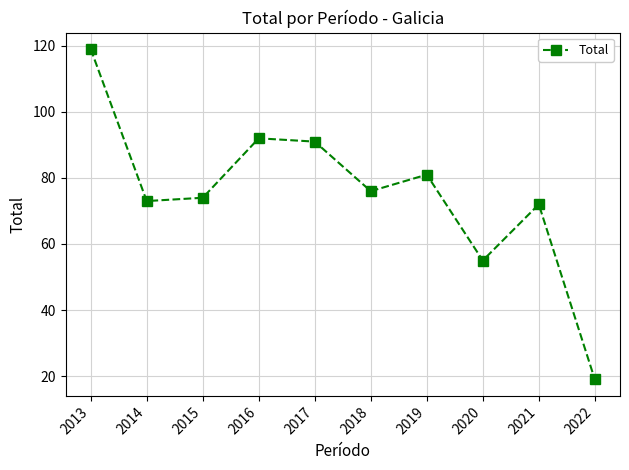

Which label corresponds to the largest value in the chart?

2013